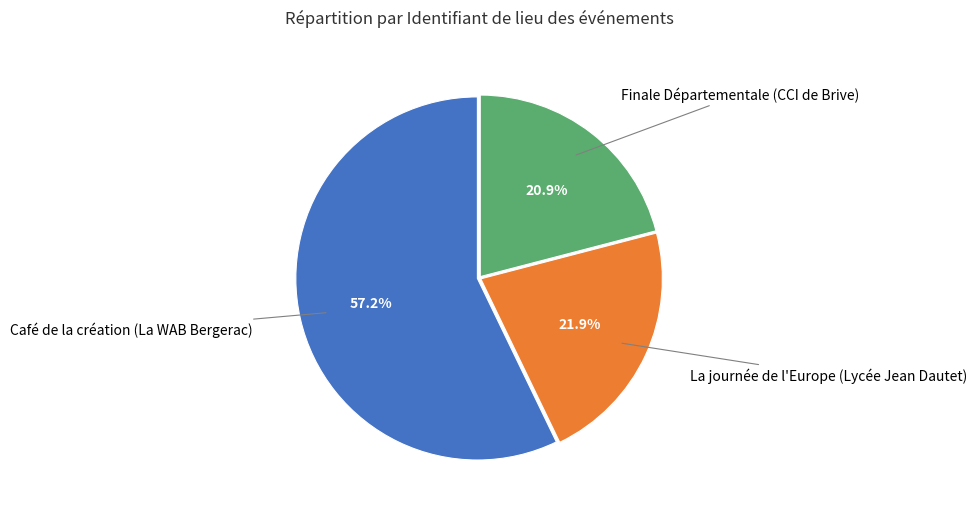

Is there any slice that represents more than half of the pie?

Yes